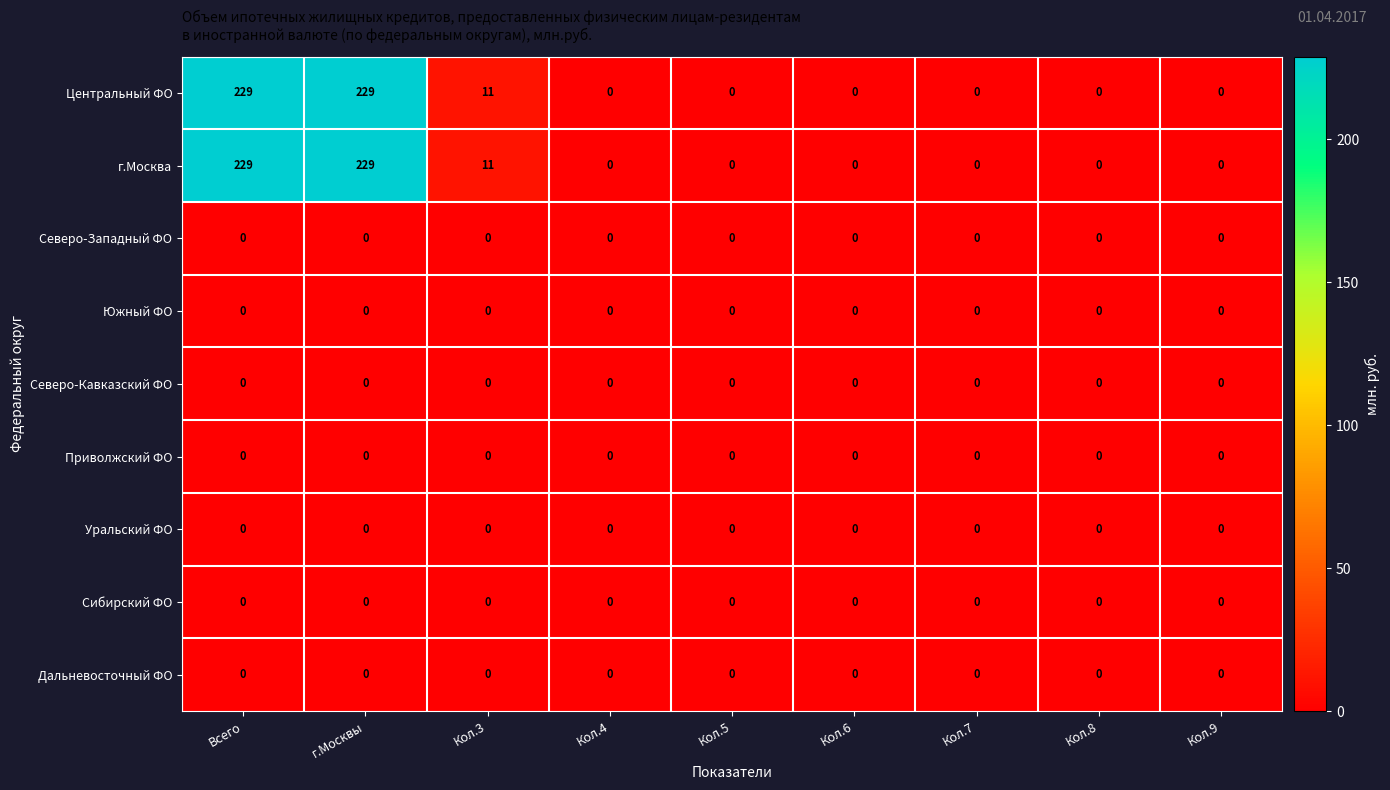

Count the number of data series in this chart.

9